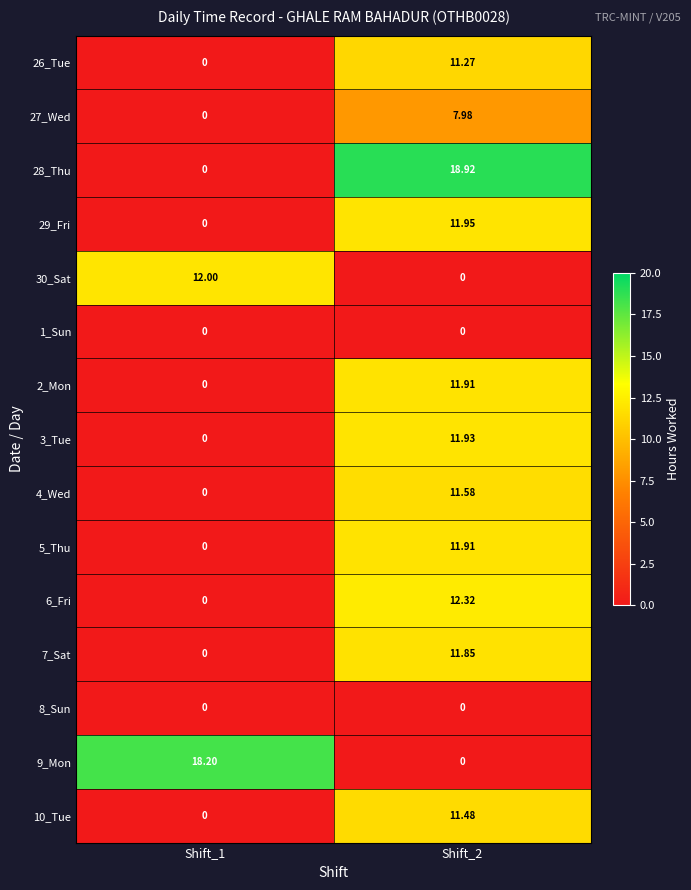

Count the number of data series in this chart.

15